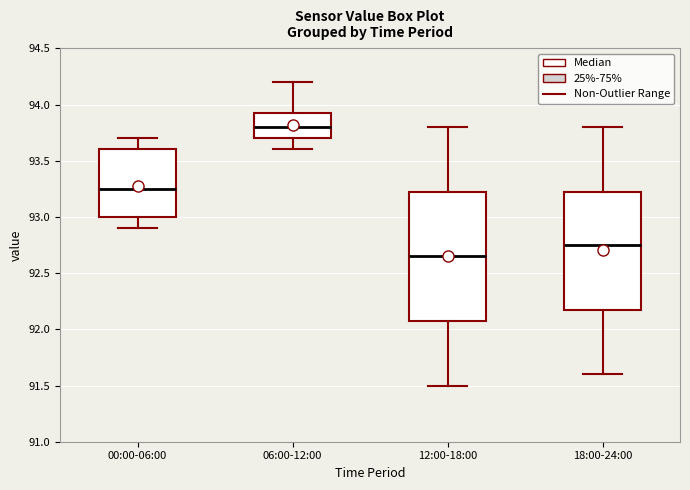

Which box's median line is the lowest?

12:00-18:00